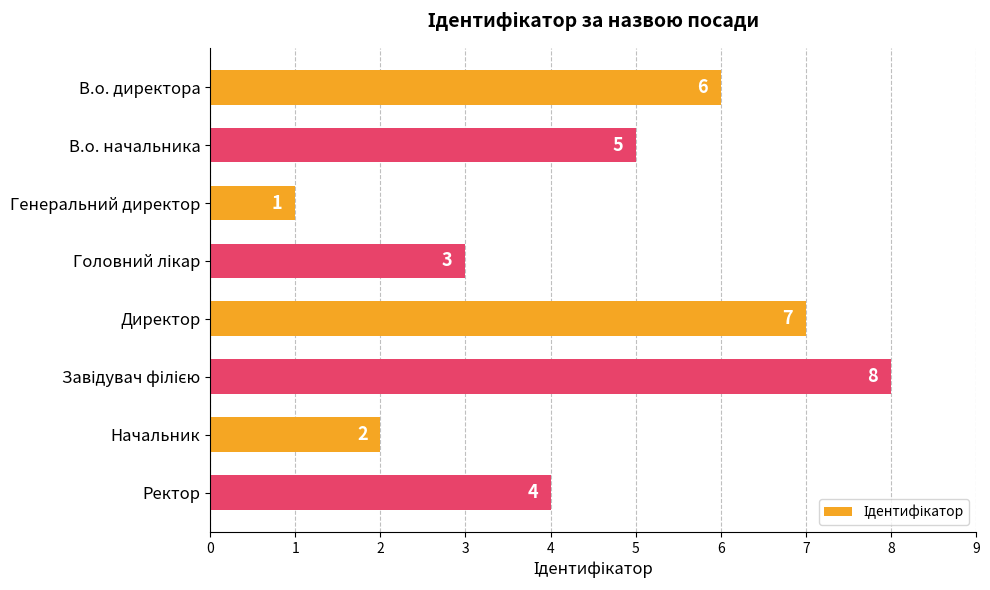

What is the difference between the maximum and minimum values?

7